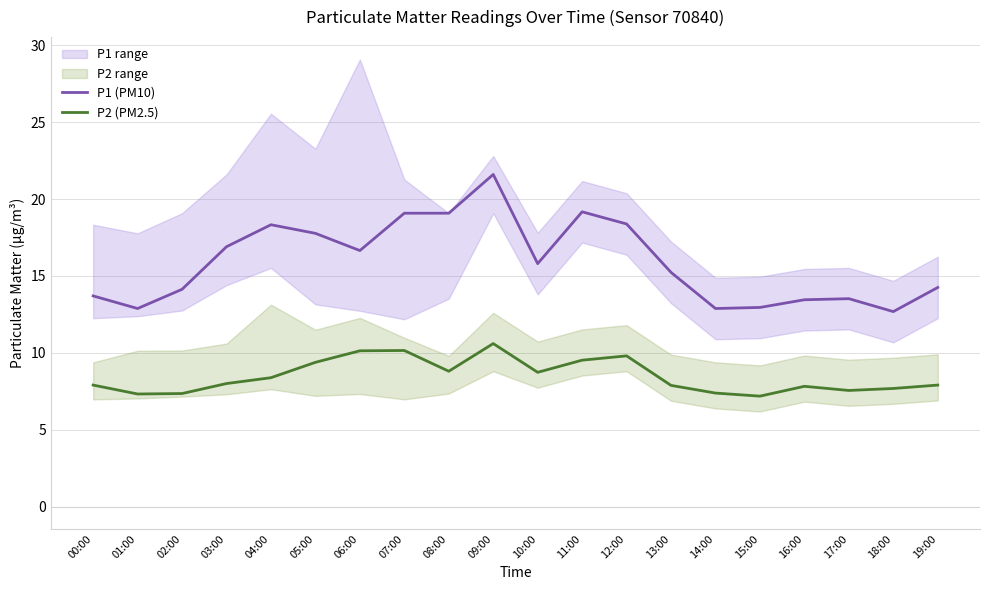

True or false: P1 (PM10) has more than 2 points higher than both neighbors.

True